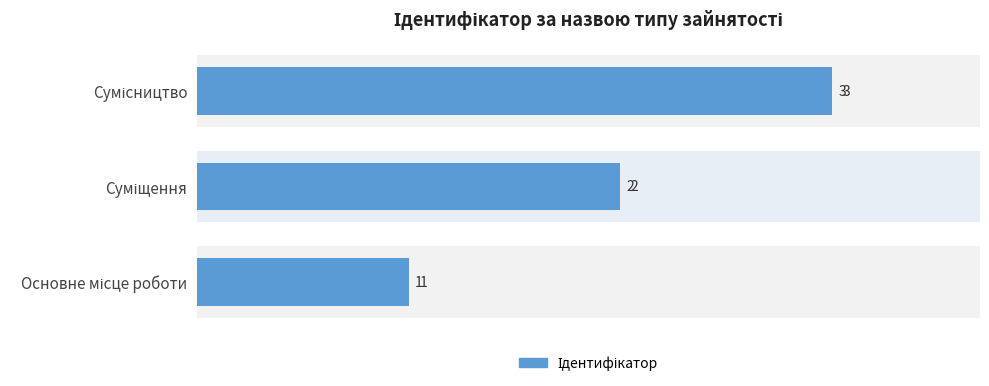

How many values are between 1 and 3?

3